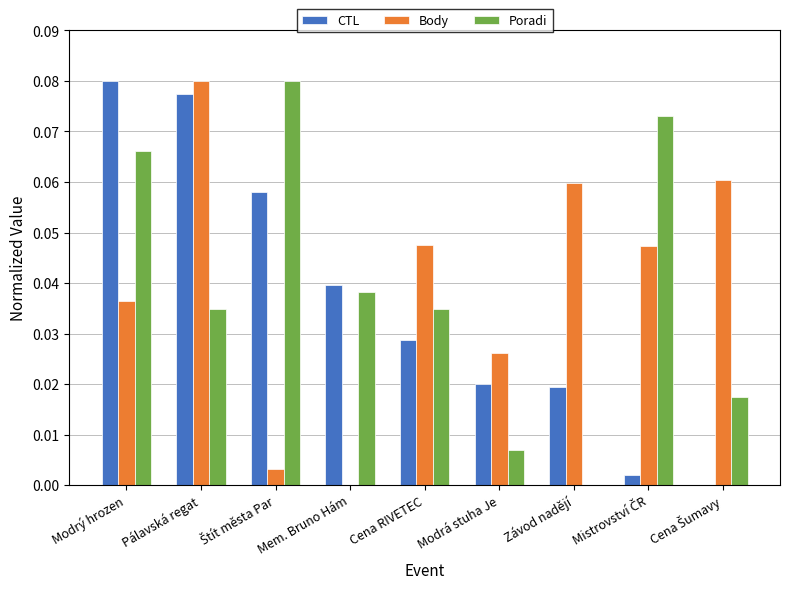

The value of Poradi at Závod nadějí is 0.0. True or false?

True